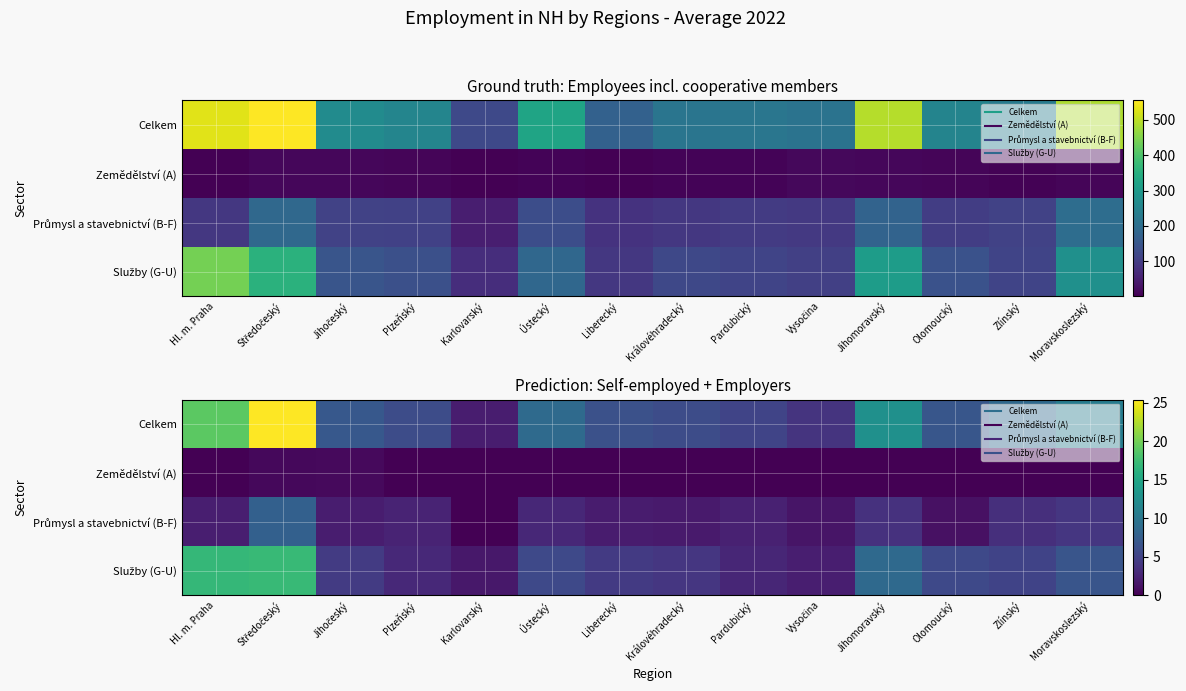

Which label corresponds to the largest value in the chart?

Středočeský